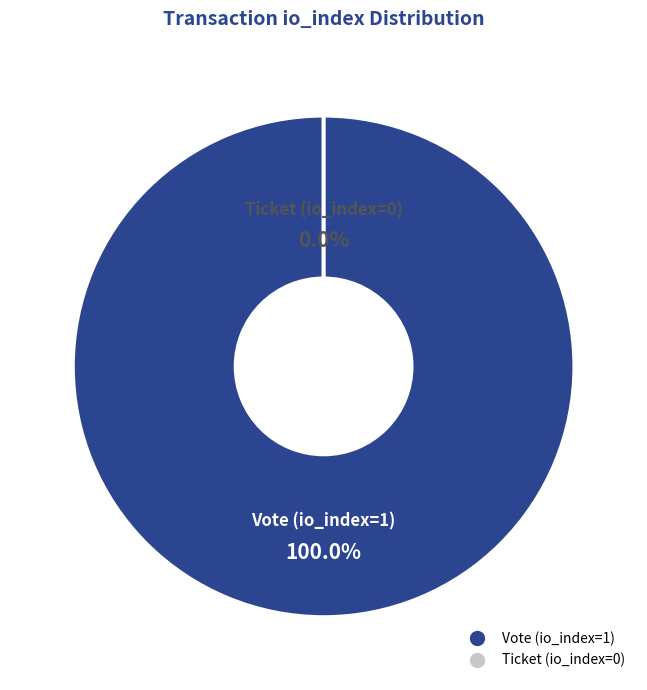

Count the number of slices in the pie.

2